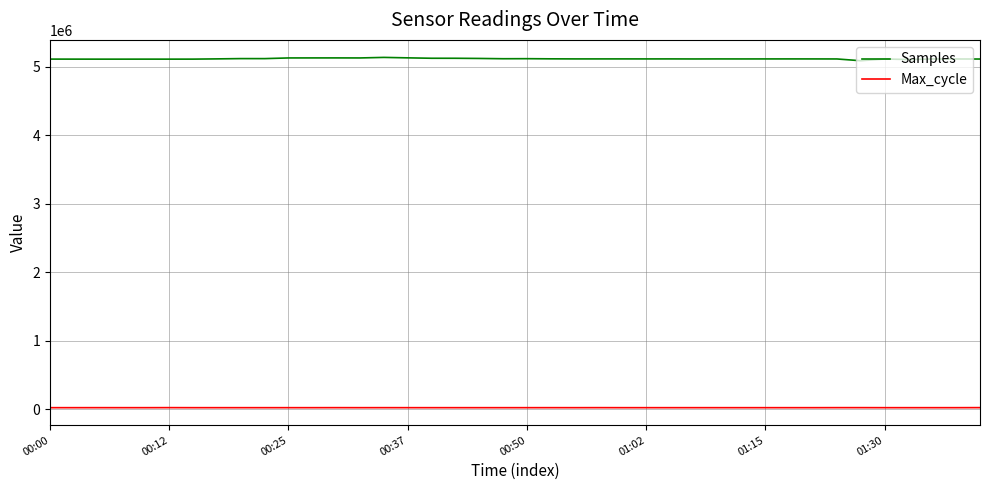

Which series has the largest total across all categories?

Samples